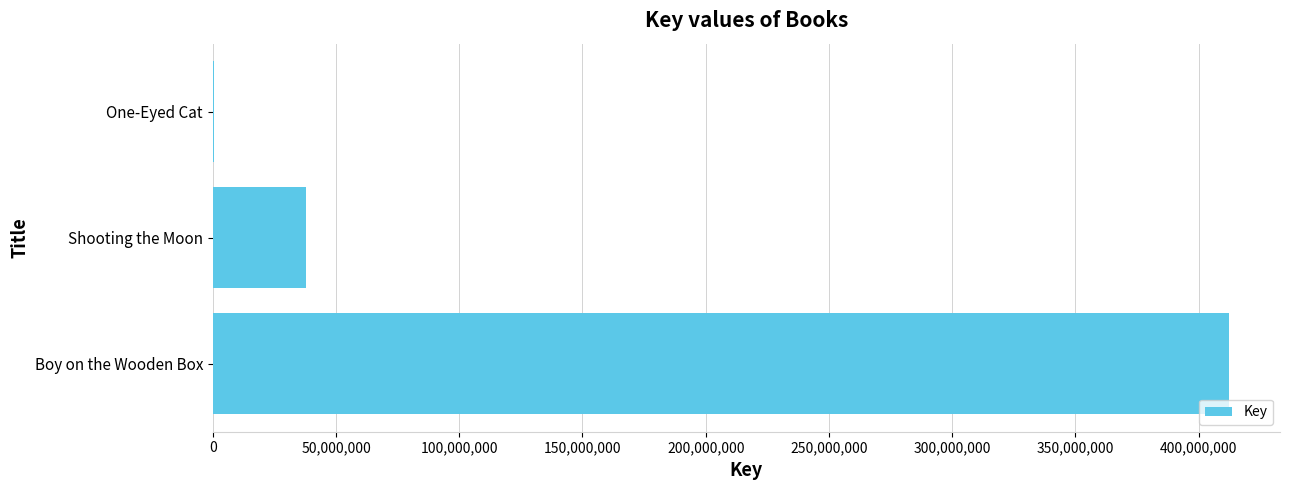

What is the greatest value displayed?

412394819